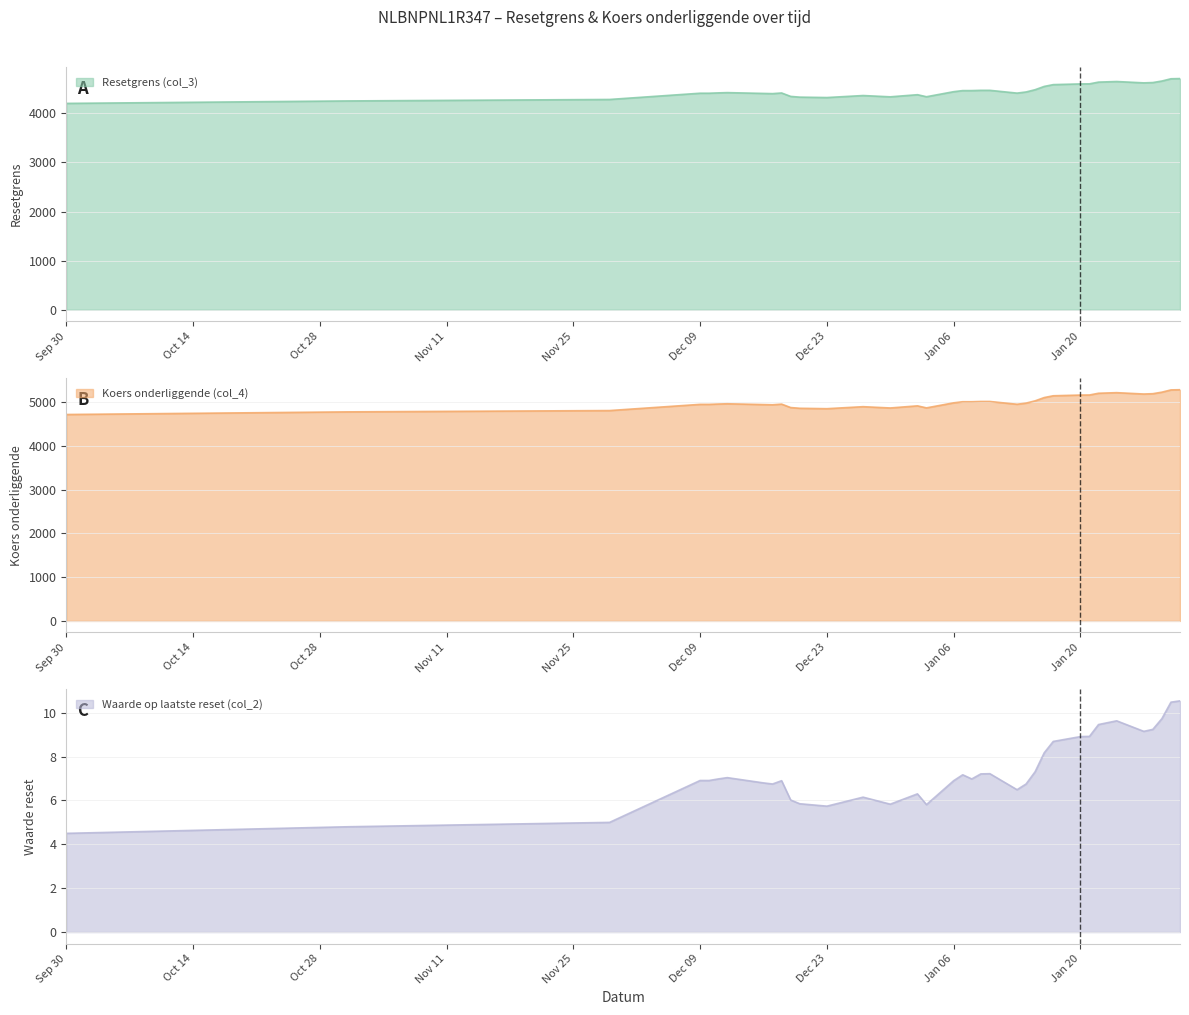

Reading left to right, transcribe all the data shown in this chart.

Resetgrens (col_3): 4200.0	4250.0	4280.0	4407.0	4407.0	4413.8	4419.3	4402.9	4398.9	4412.0	4342.3	4327.4	4319.1	4360.0	4333.7	4376.9	4335.6	4438.1	4460.5	4460.5	4465.9	4465.9	4409.2	4432.6	4478.8	4545.2	4582.0	4596.4	4597.7	4633.2	4645.2	4617.7	4624.2	4655.3	4701.2	4705.3
Koers onderliggende (col_4): 4720.0	4780.0	4810.0	4951.7	4951.7	4959.4	4965.5	4947.0	4942.6	4957.3	4879.0	4862.3	4852.9	4898.9	4869.3	4917.9	4871.4	4986.6	5011.8	5011.8	5017.9	5017.9	4954.2	4980.5	5032.3	5106.9	5148.3	5164.4	5166.0	5205.8	5219.4	5188.4	5195.7	5230.7	5282.2	5286.9
Waarde op laatste reset (col_2): 4.5	4.8	5.0	6.9	6.9	7.0	7.0	6.8	6.8	6.9	6.0	5.8	5.7	6.2	5.8	6.3	5.8	6.9	7.2	7.0	7.2	7.2	6.5	6.8	7.3	8.2	8.7	8.9	8.9	9.5	9.6	9.2	9.2	9.7	10.5	10.5